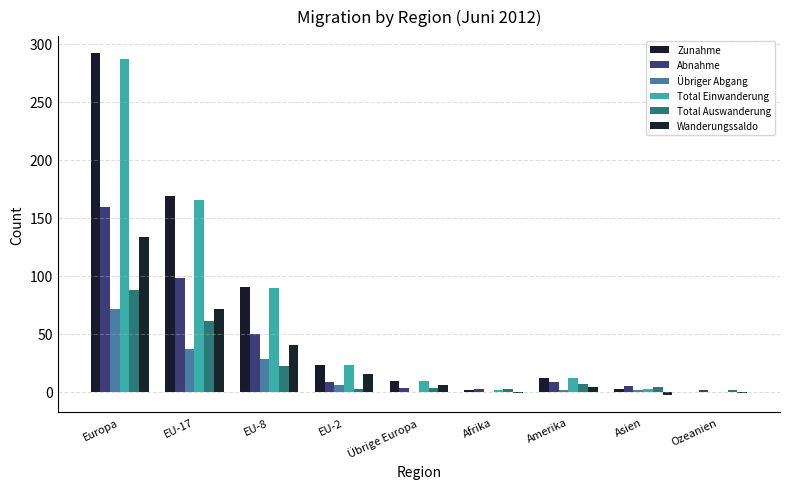

What is the maximum value shown in the chart?

292